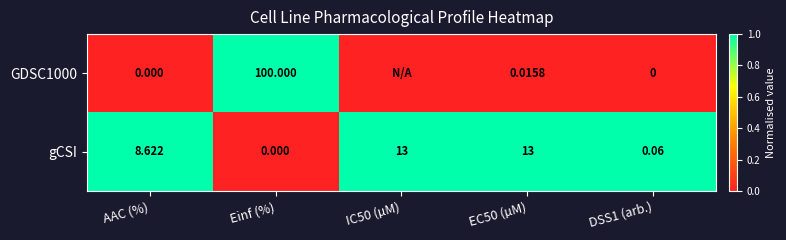

At which label is gCSI closest to 6?

AAC (%)